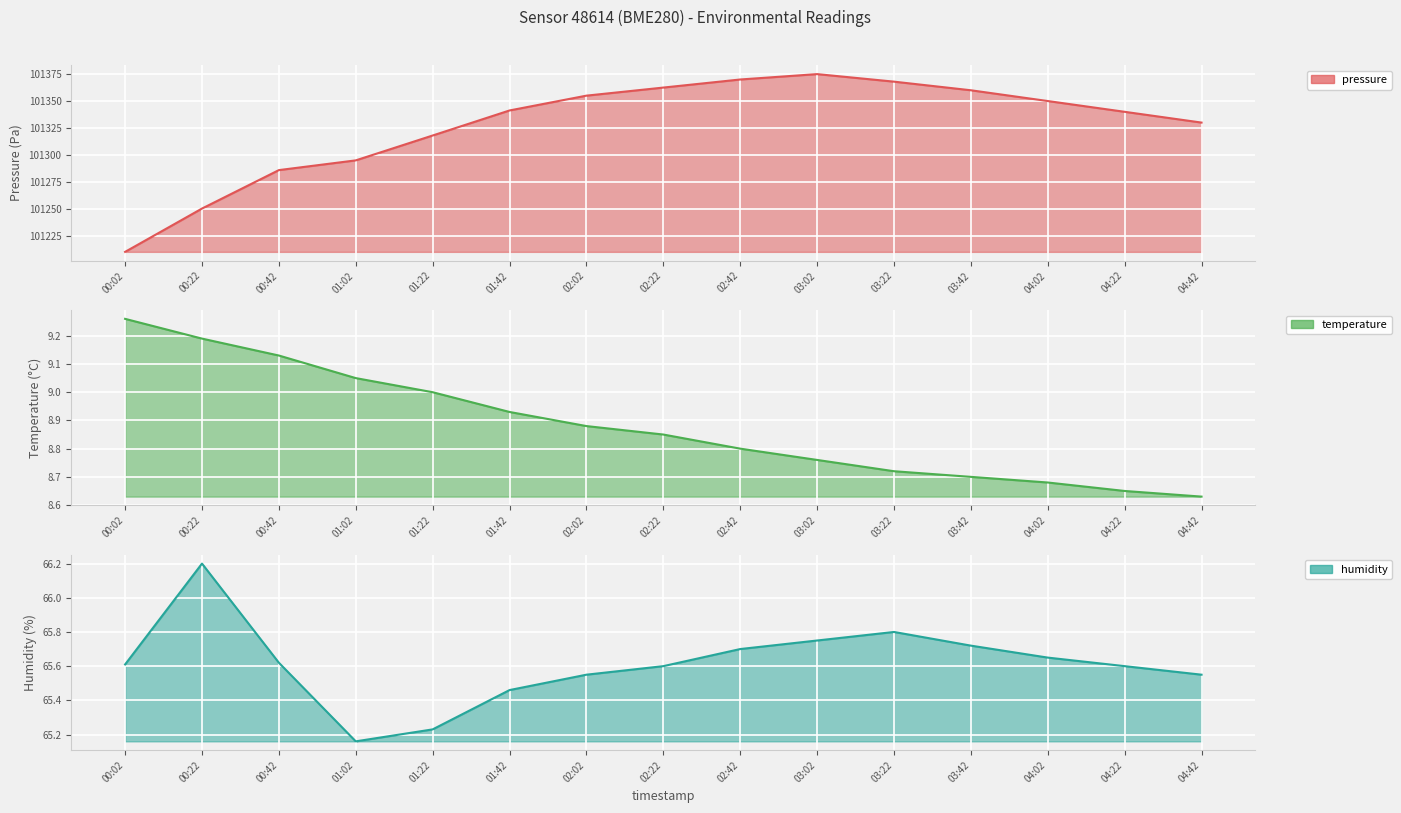

Where does the pressure series first go above 101341?

01:42